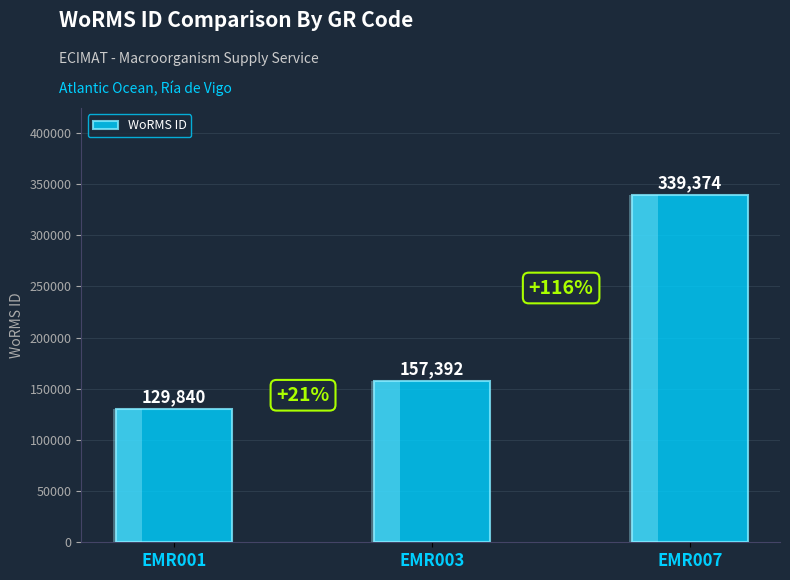

What is the difference between the maximum and second lowest values?

181982